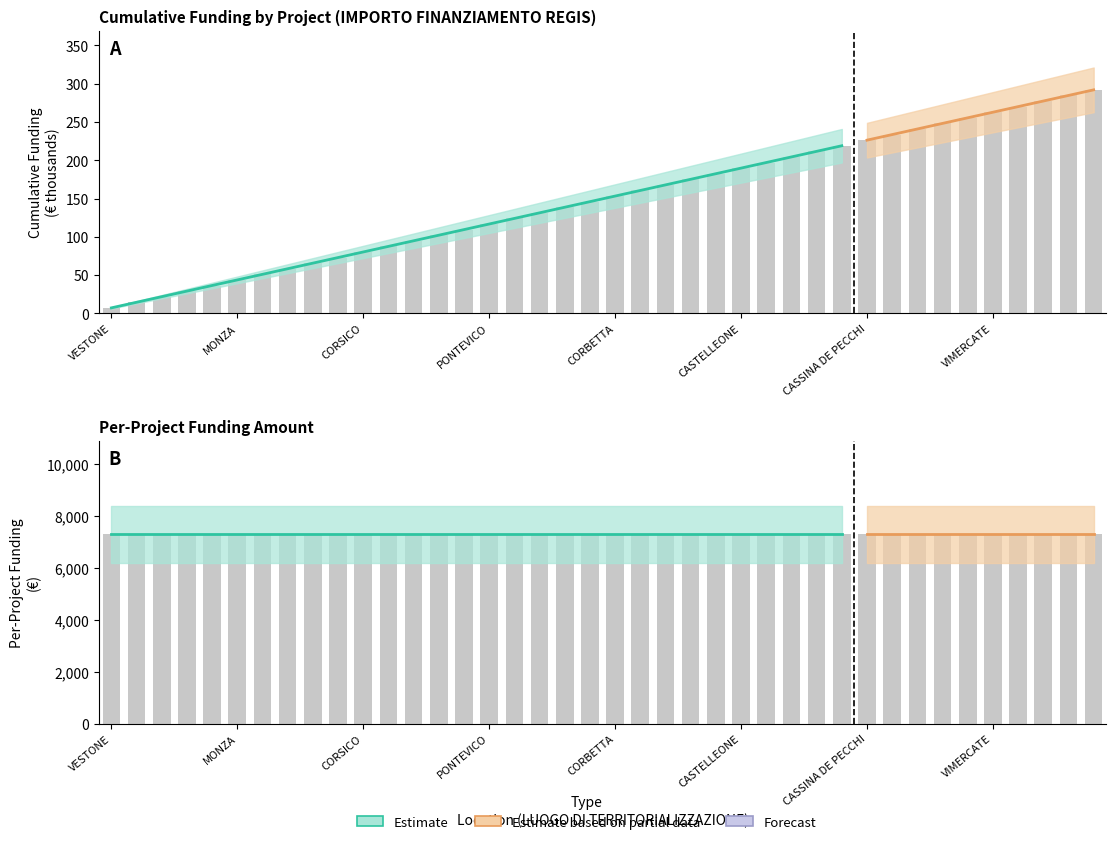

Which category has the lowest value in the IMPORTO FINANZIAMENTO REGIS series?

VESTONE